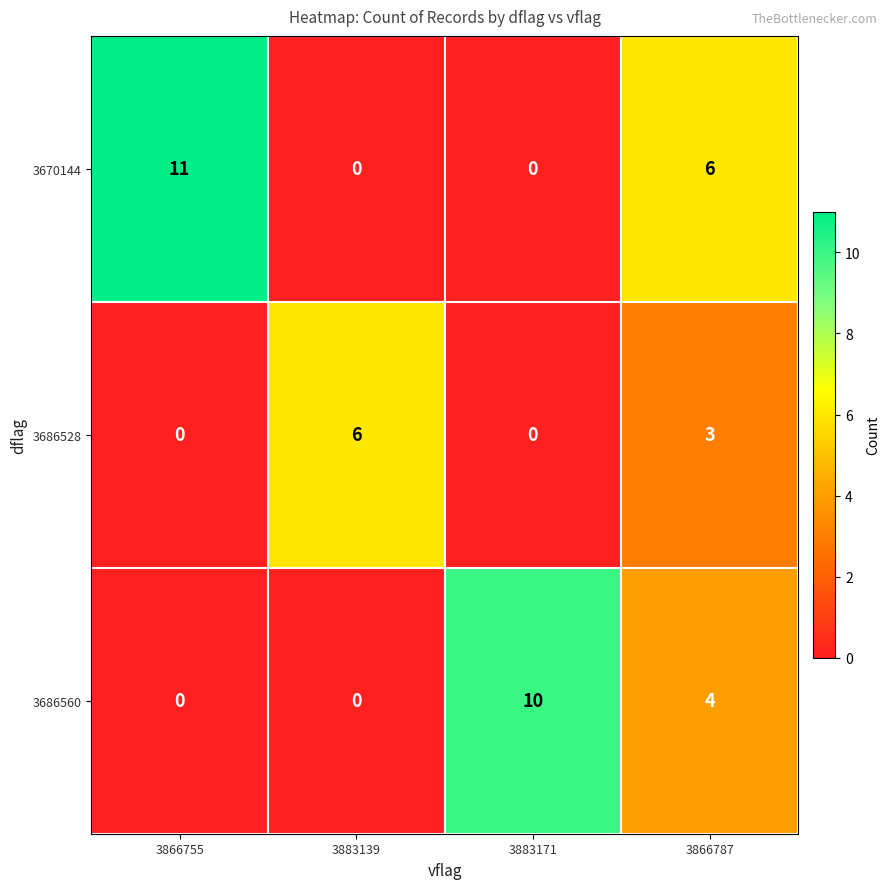

The value of 3686528 at 3883139 is 6. True or false?

True